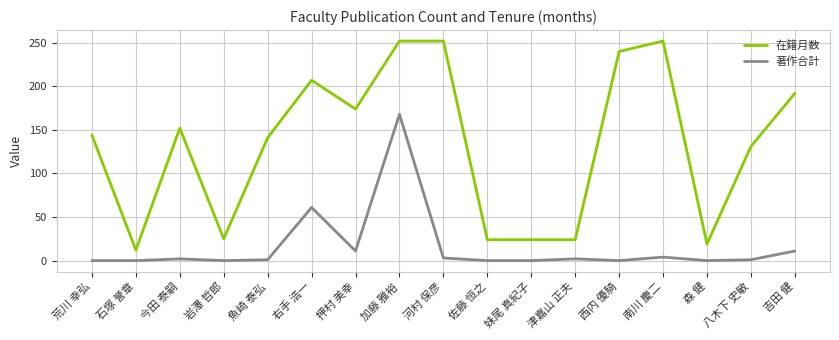

What is the difference between the maximum and minimum values in the 在籍月数 series?

240